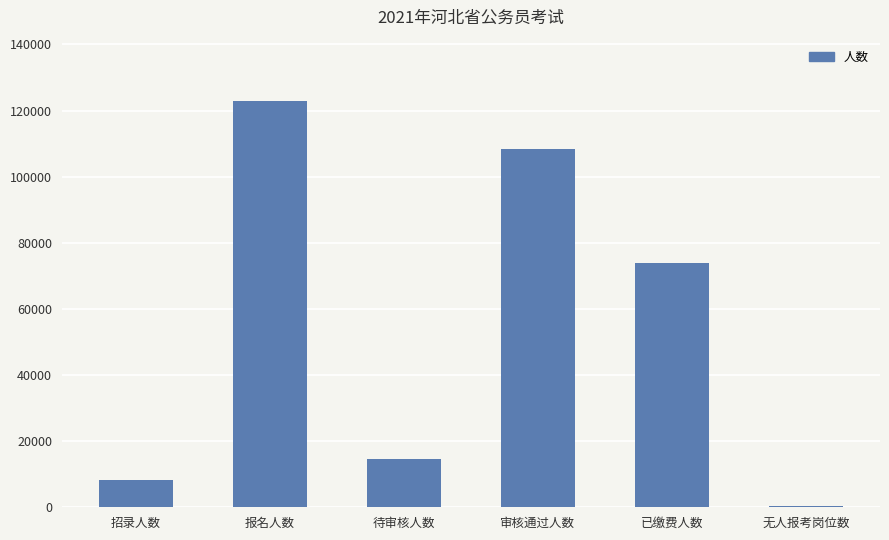

Reading left to right, what are all the values shown in this chart?

招录人数=8343	报名人数=122986	待审核人数=14510	审核通过人数=108476	已缴费人数=73901	无人报考岗位数=281